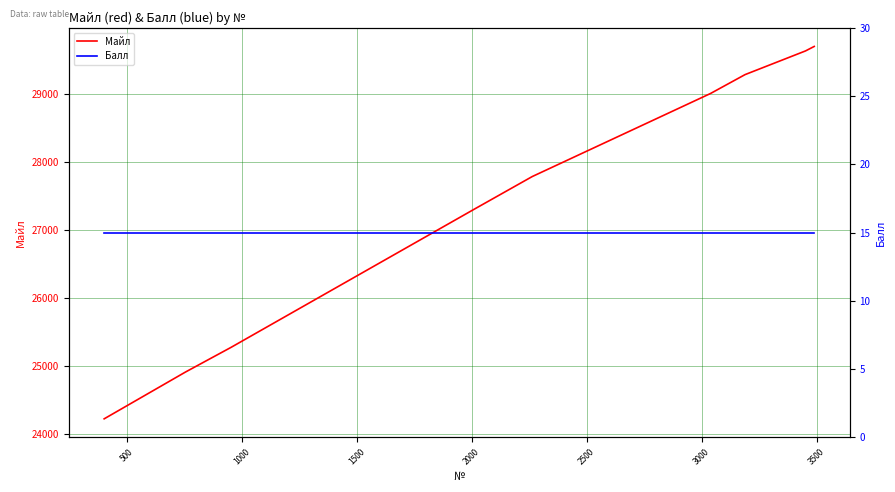

What is the sum of the Майл values at 2500 and 1000?

54292